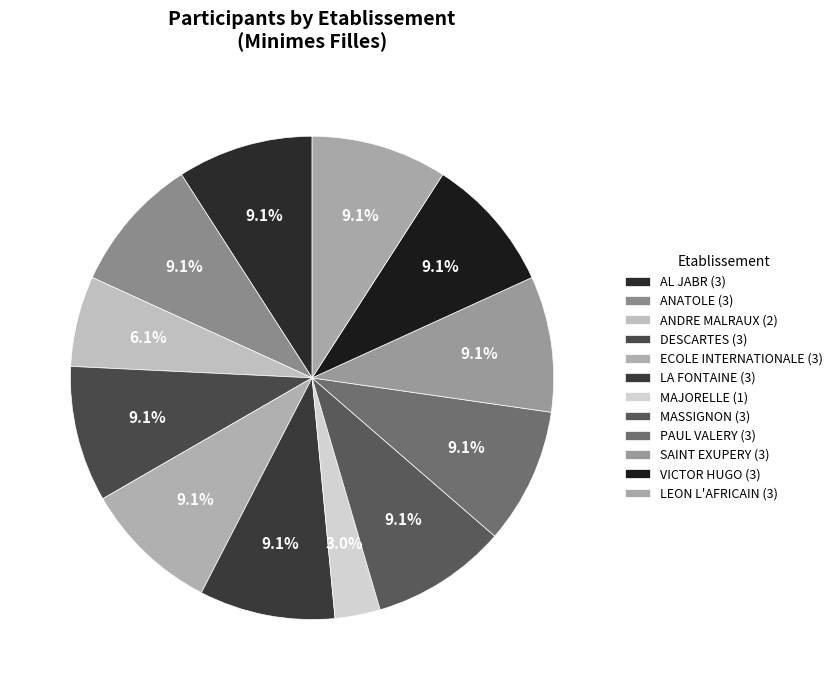

How many segments does this pie chart have?

12